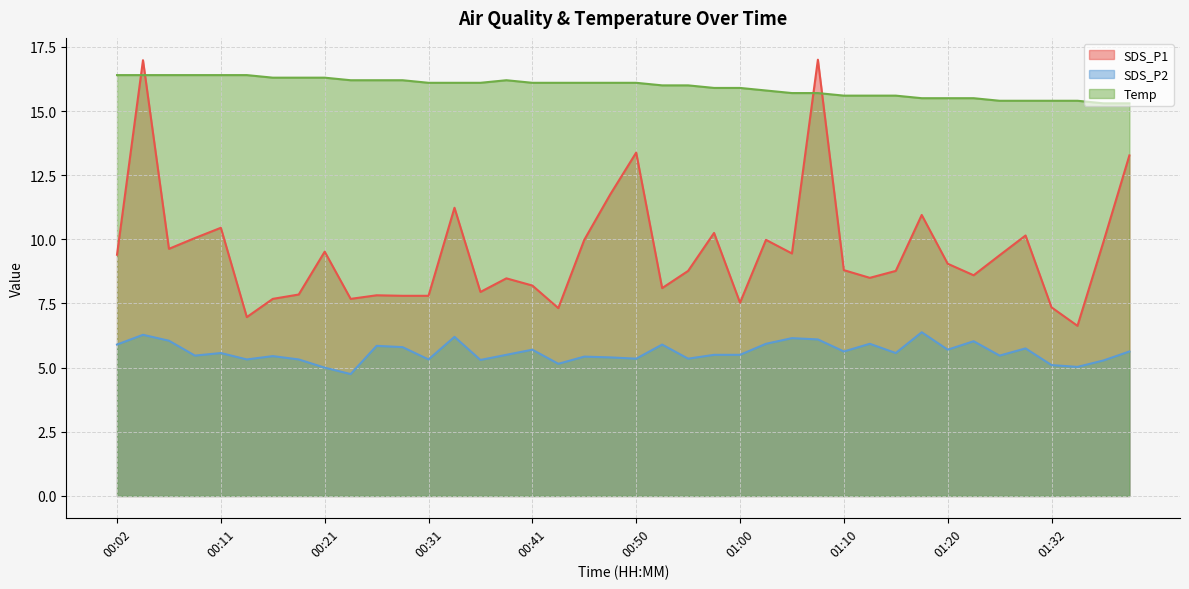

How many data points does each series have?

40